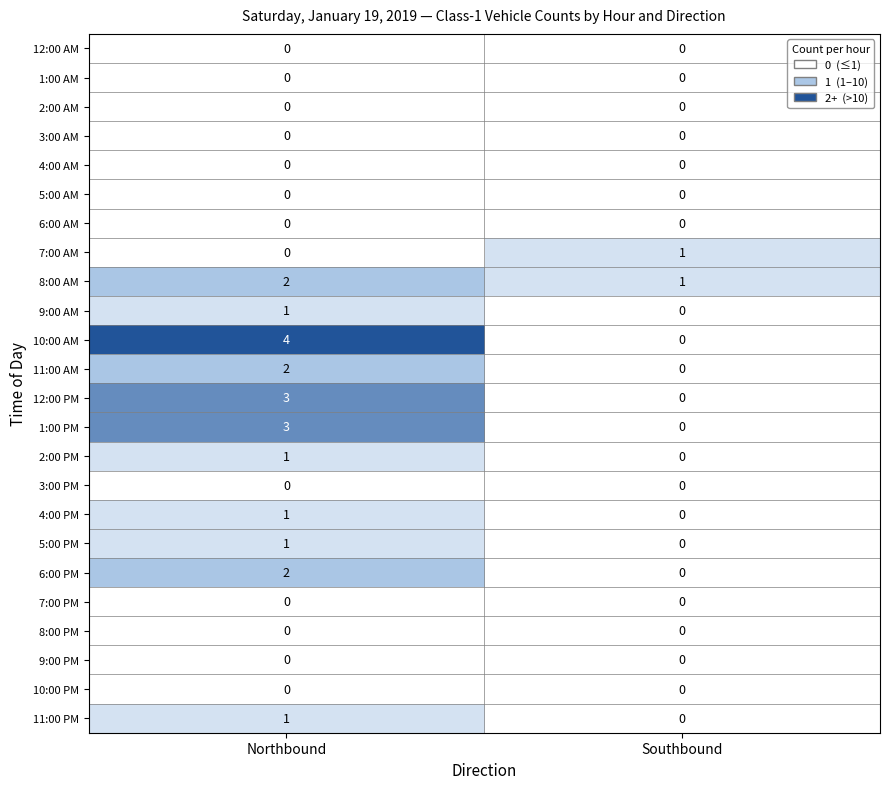

Which series changed the most between Northbound and Southbound?

10:00 AM